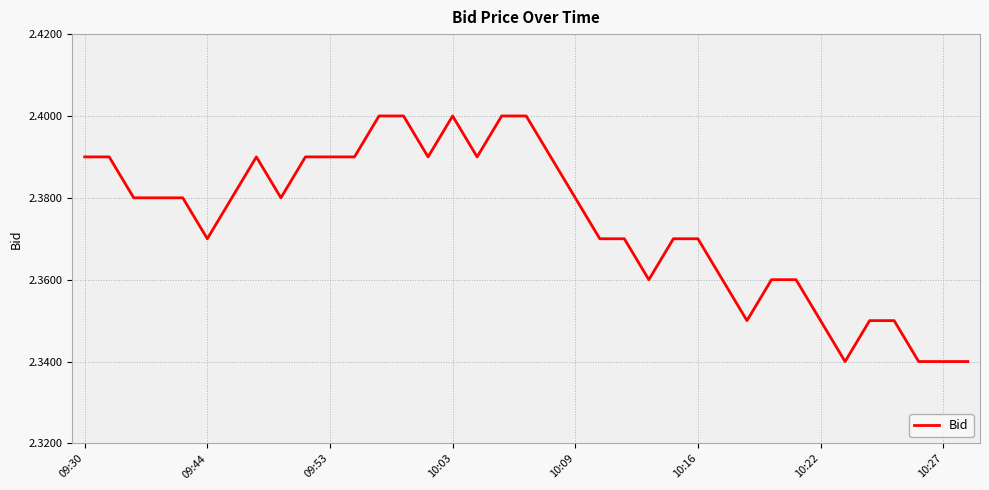

Is this an area chart (filled region under the line)?

No